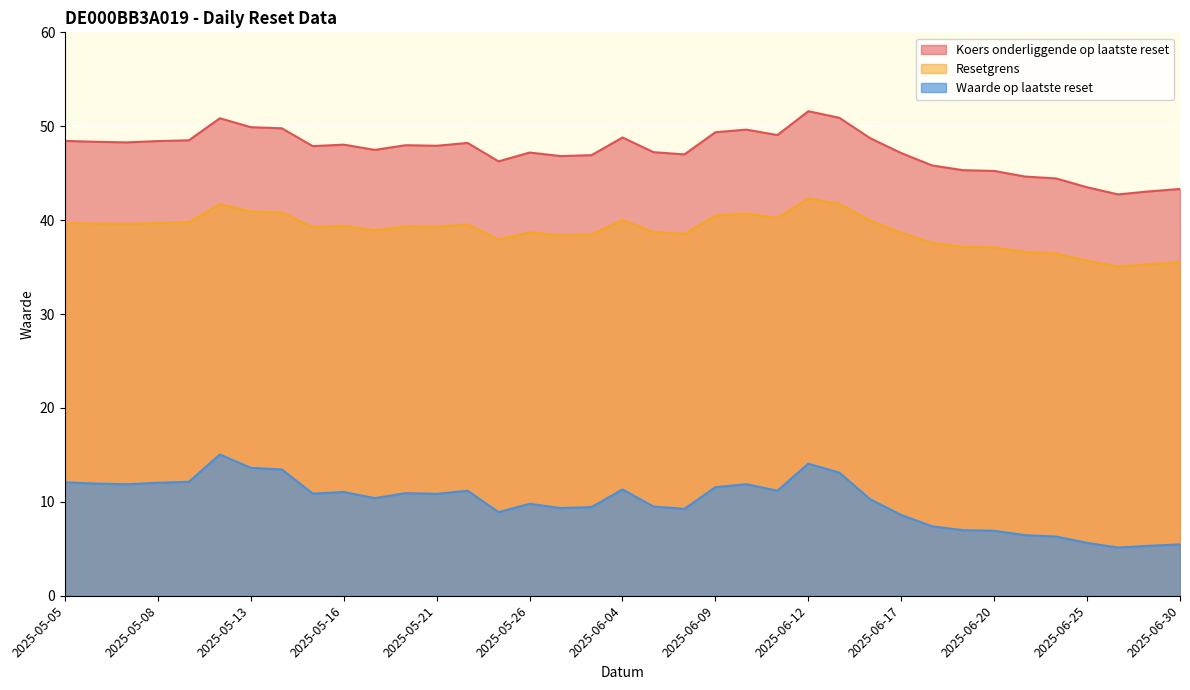

What is the difference between the second highest and second lowest values in the Koers onderliggende op laatste reset series?

7.8